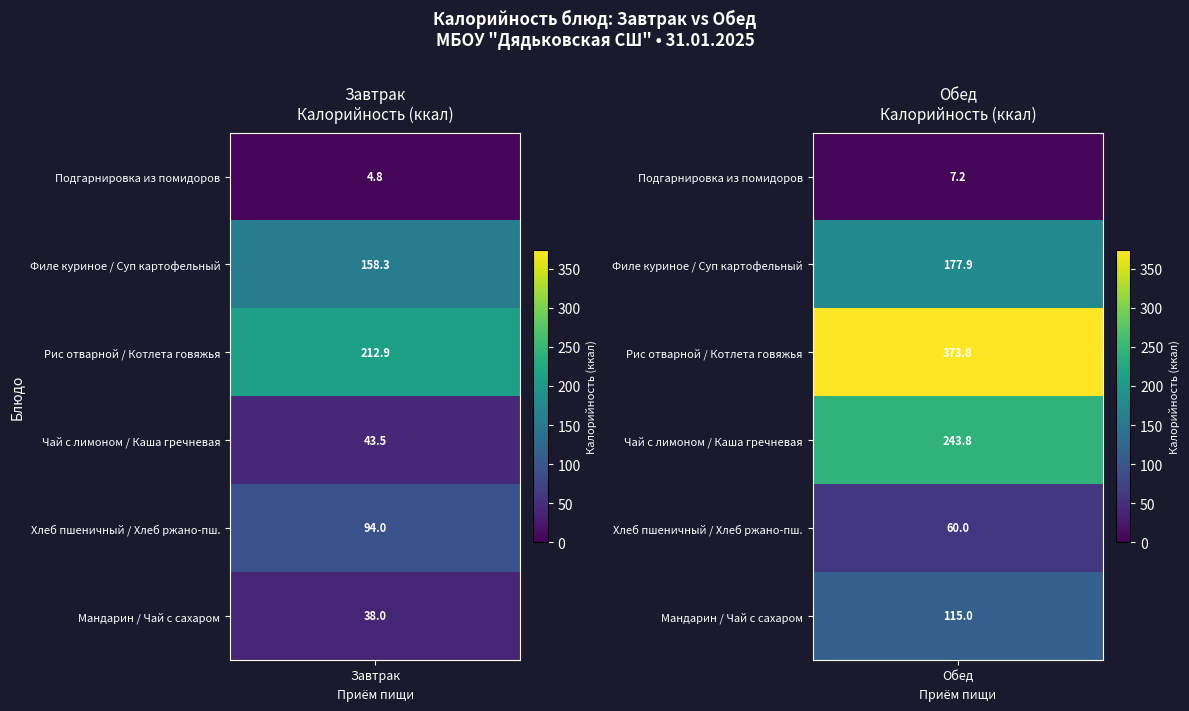

Reading left to right, extract all data points from this chart.

Завтрак: 4.8	158.3	212.9	43.5	94.0	38.0
Обед: 7.2	177.9	373.8	243.8	60.0	115.0